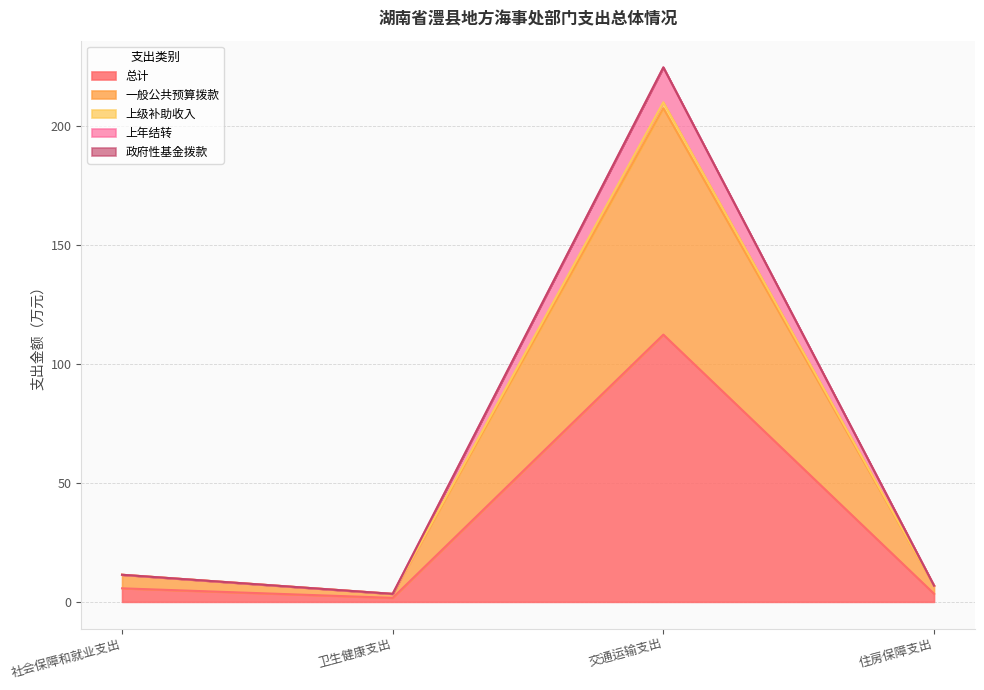

The value of 总计 at 交通运输支出 is 187.7. True or false?

False